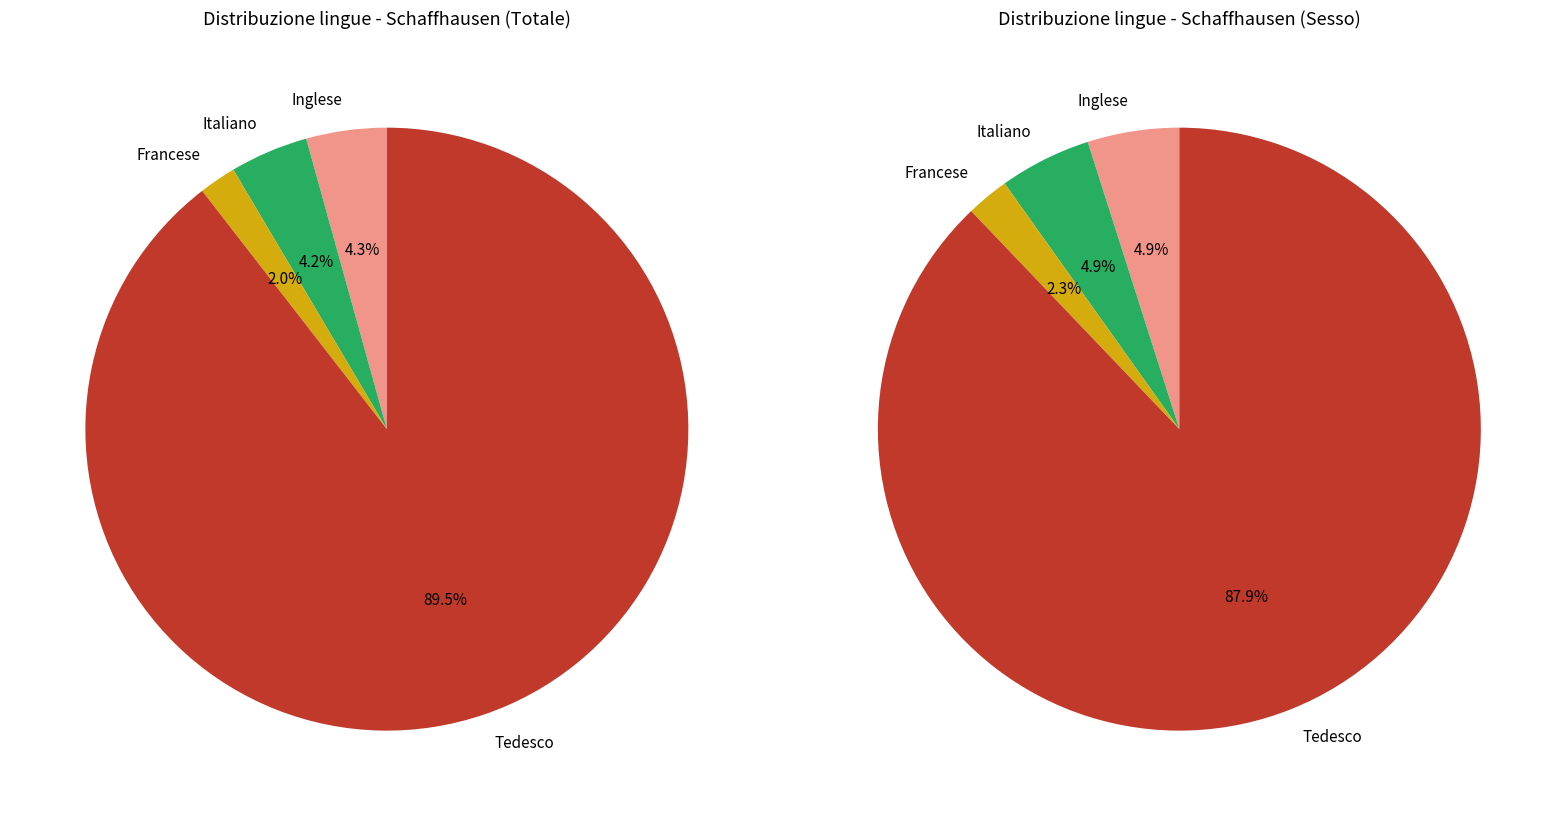

What percentage do Francese and Tedesco together represent?

91.5%